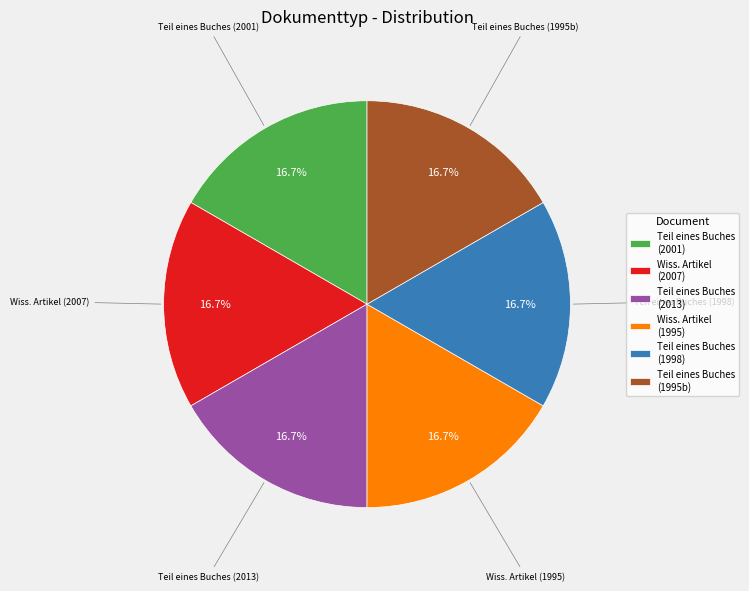

Is there any slice that represents more than half of the pie?

No